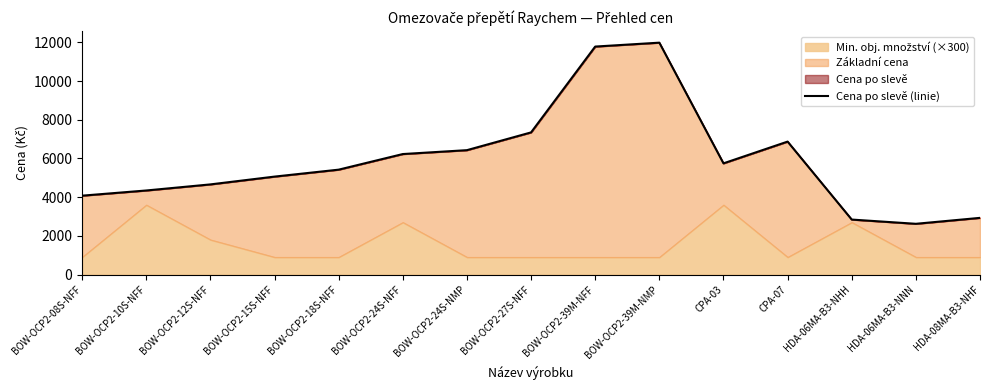

Between BOW-OCP2-18S-NFF and BOW-OCP2-39M-NMP, which is larger?

BOW-OCP2-39M-NMP